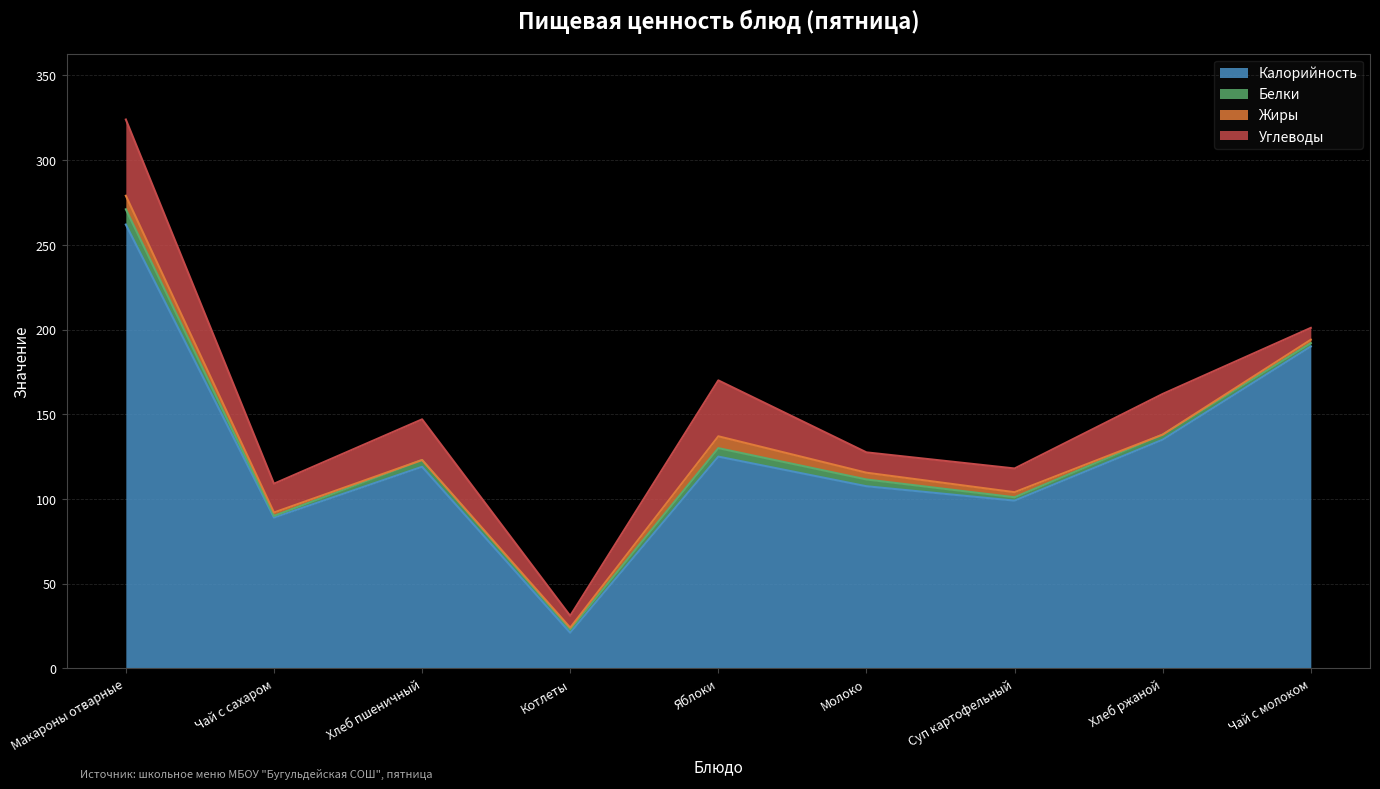

Which series has the widest spread of values?

Калорийность